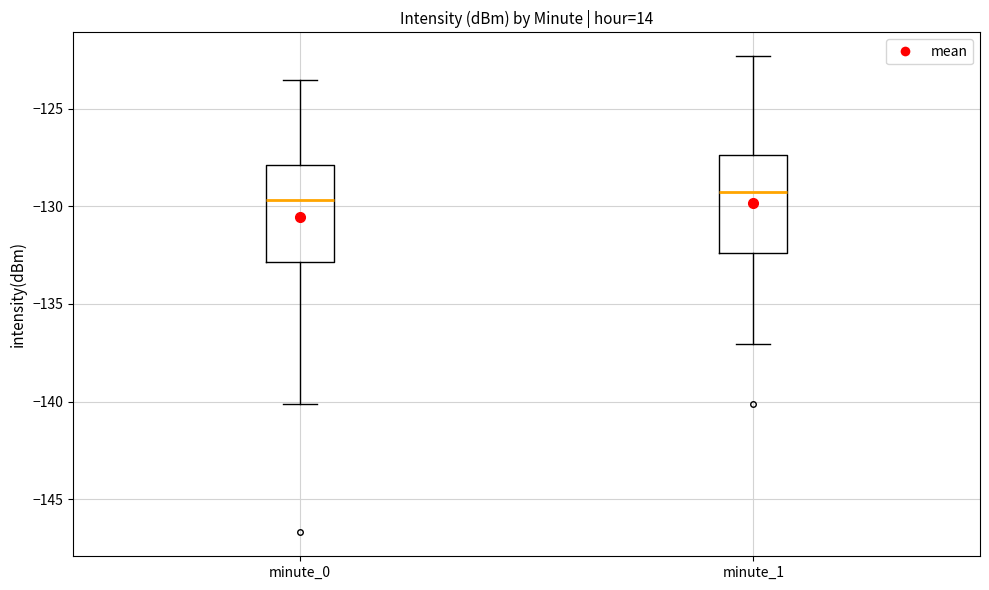

Where does the median line of the box for minute_0 sit on the y-axis? The values are not printed on the chart, so give them approximately, as read against the axis.

-129.5